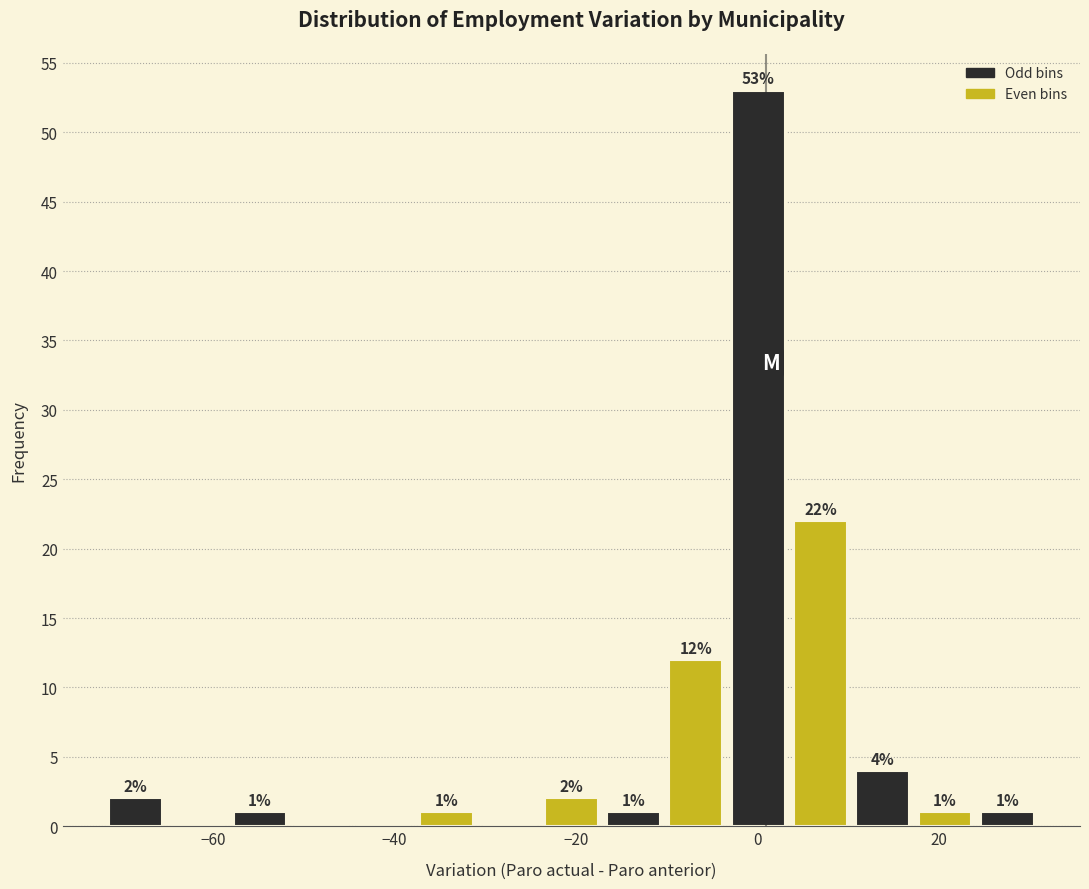

Around what value on the x-axis is the tallest bar? Give the approximate position of its centre, as read against the axis.

0